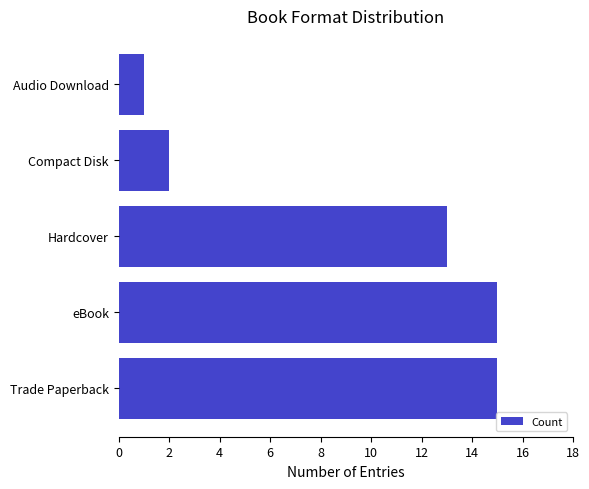

Is it true that the value at Trade Paperback is 15?

True